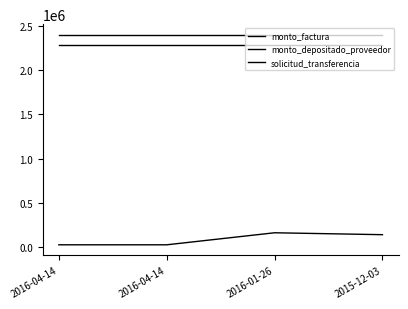

What value does the solicitud_transferencia series have at 2016-04-14?

28366